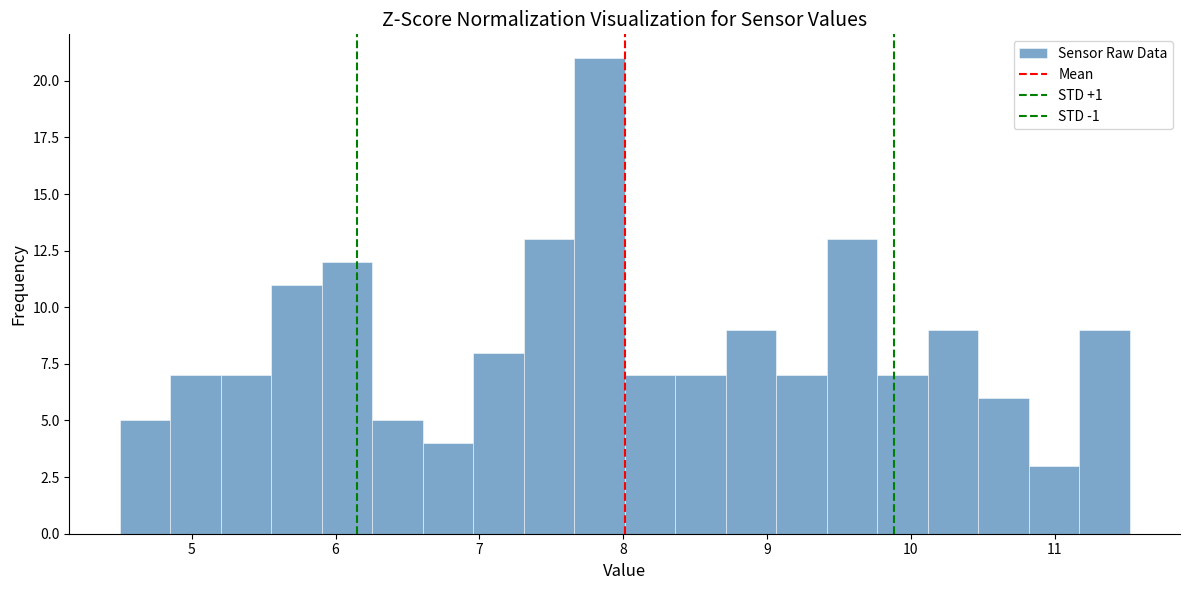

Read against the x-axis, roughly where is the centre of the tallest bar?

7.8